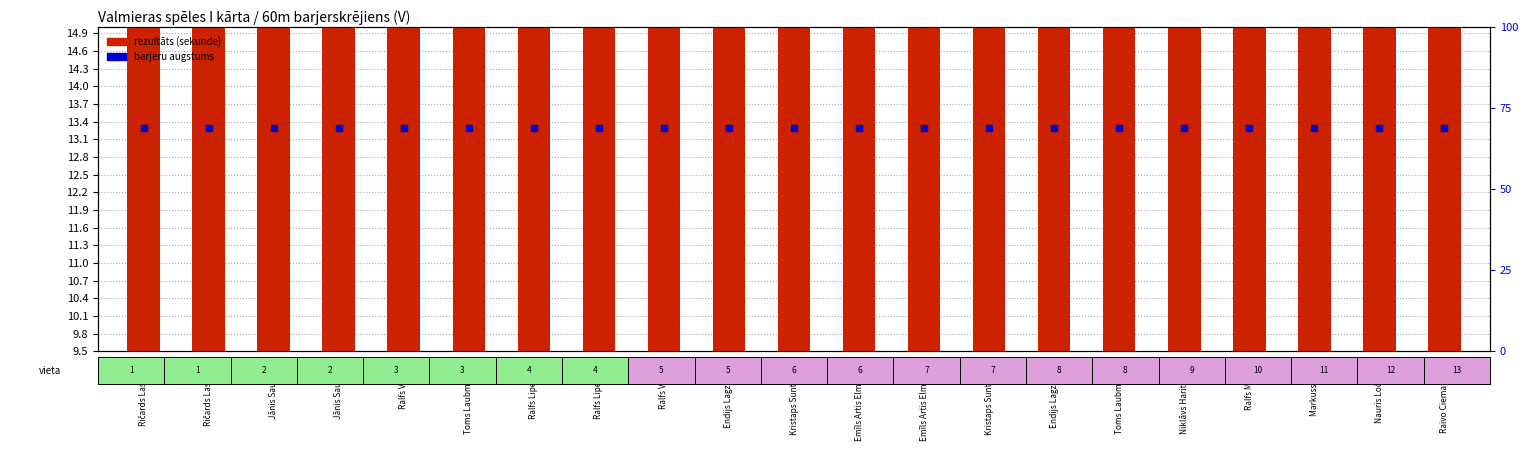

At which category is the sum across all series the highest?

Raivo Ciematnieks